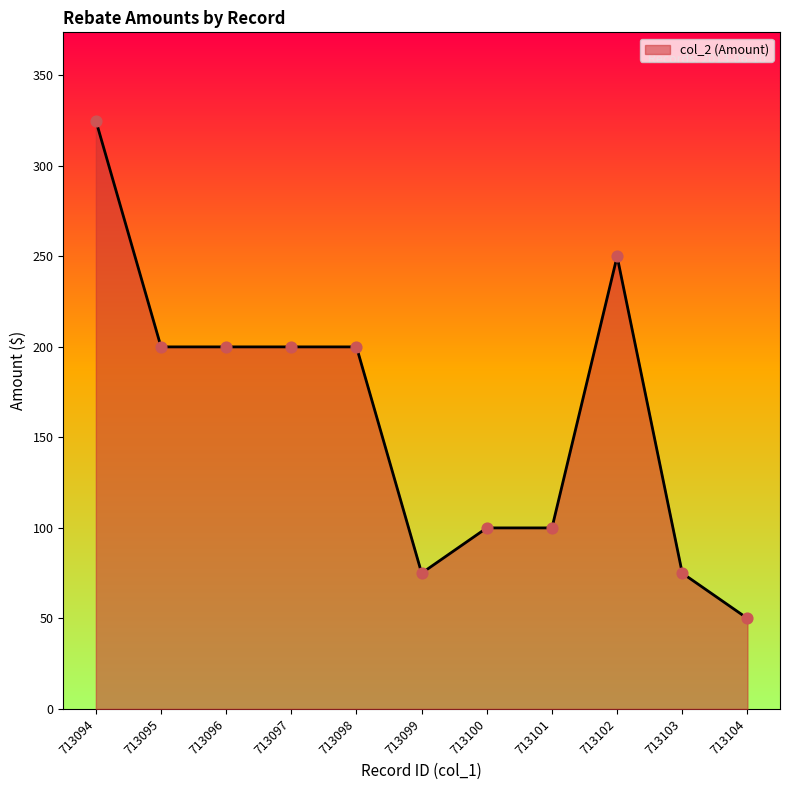

What is the change in value from 713101 to 713103?

-25.0